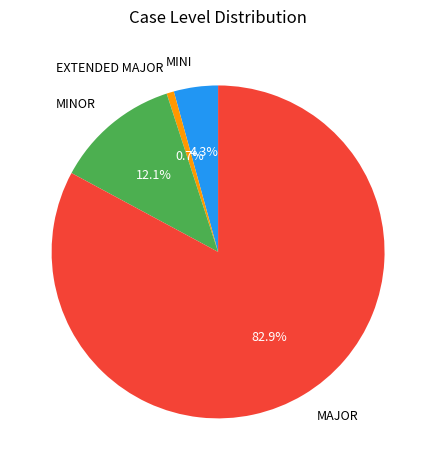

Between MAJOR and MINOR, which is larger?

MAJOR